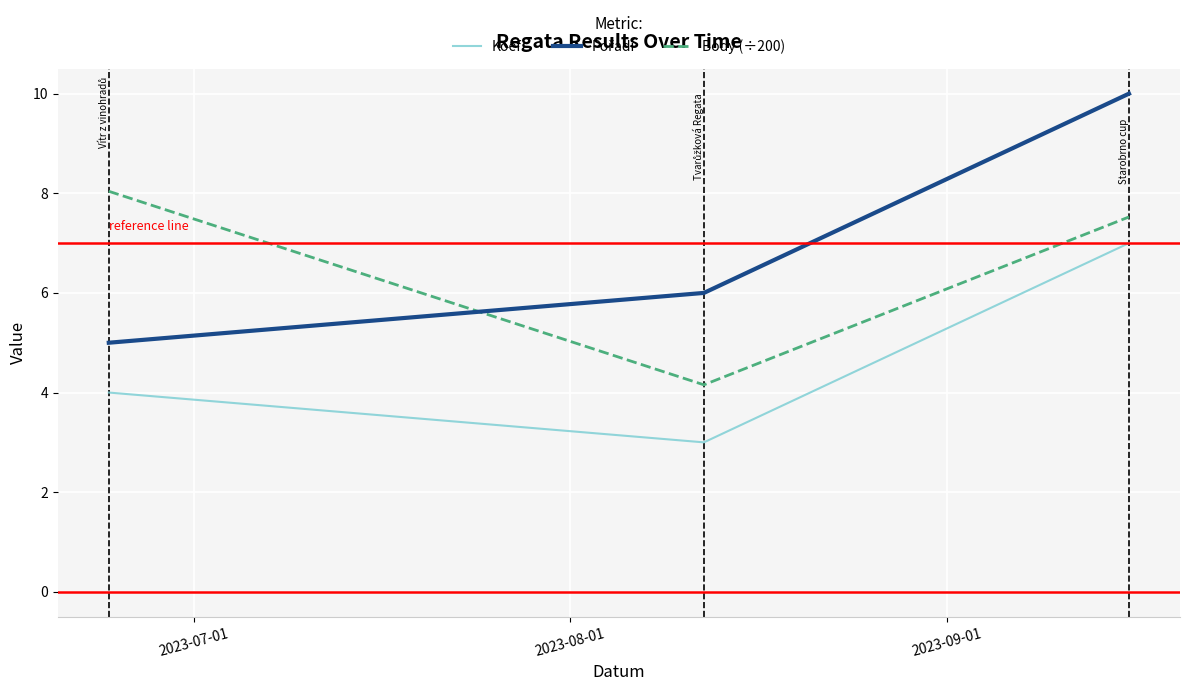

Does the chart display data point markers on the line(s)?

No